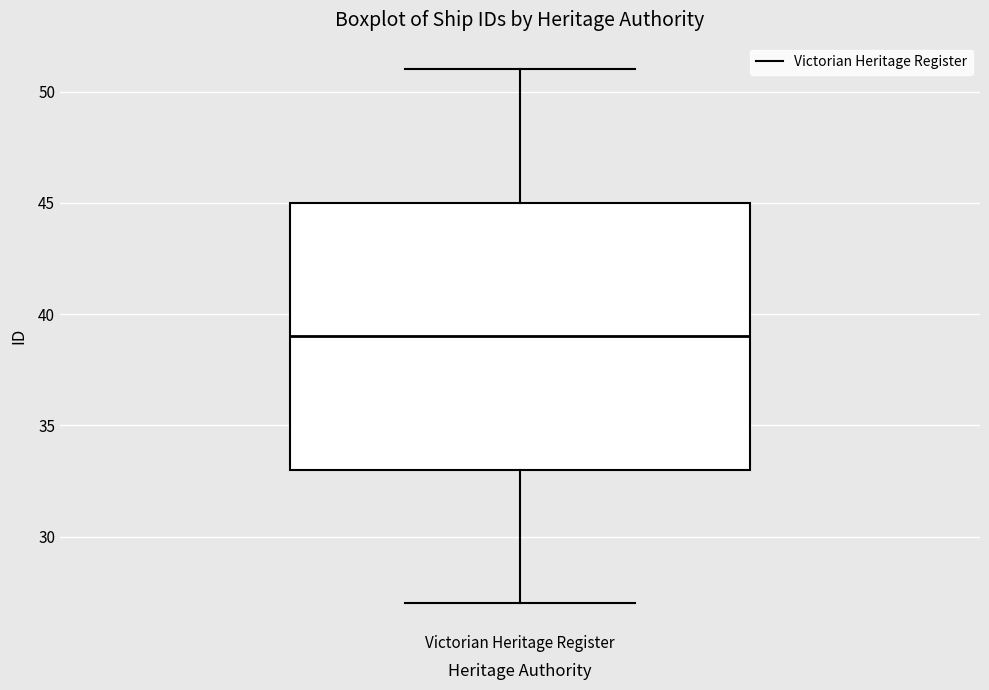

Transcribe this box plot: give where the median line is, the range the box spans, and where the two whiskers end, as read against the y-axis. The values are not printed on the chart, so give them approximately, as read against the axis.

median 39, box 33 to 45, whiskers 27 to 51